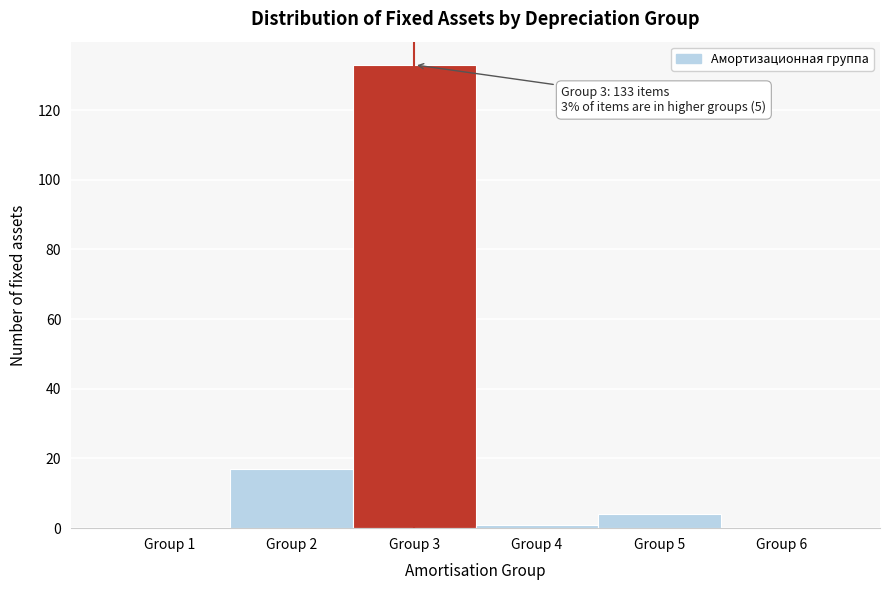

Over which range of the x-axis is the bar tallest?

2.5 to 3.5